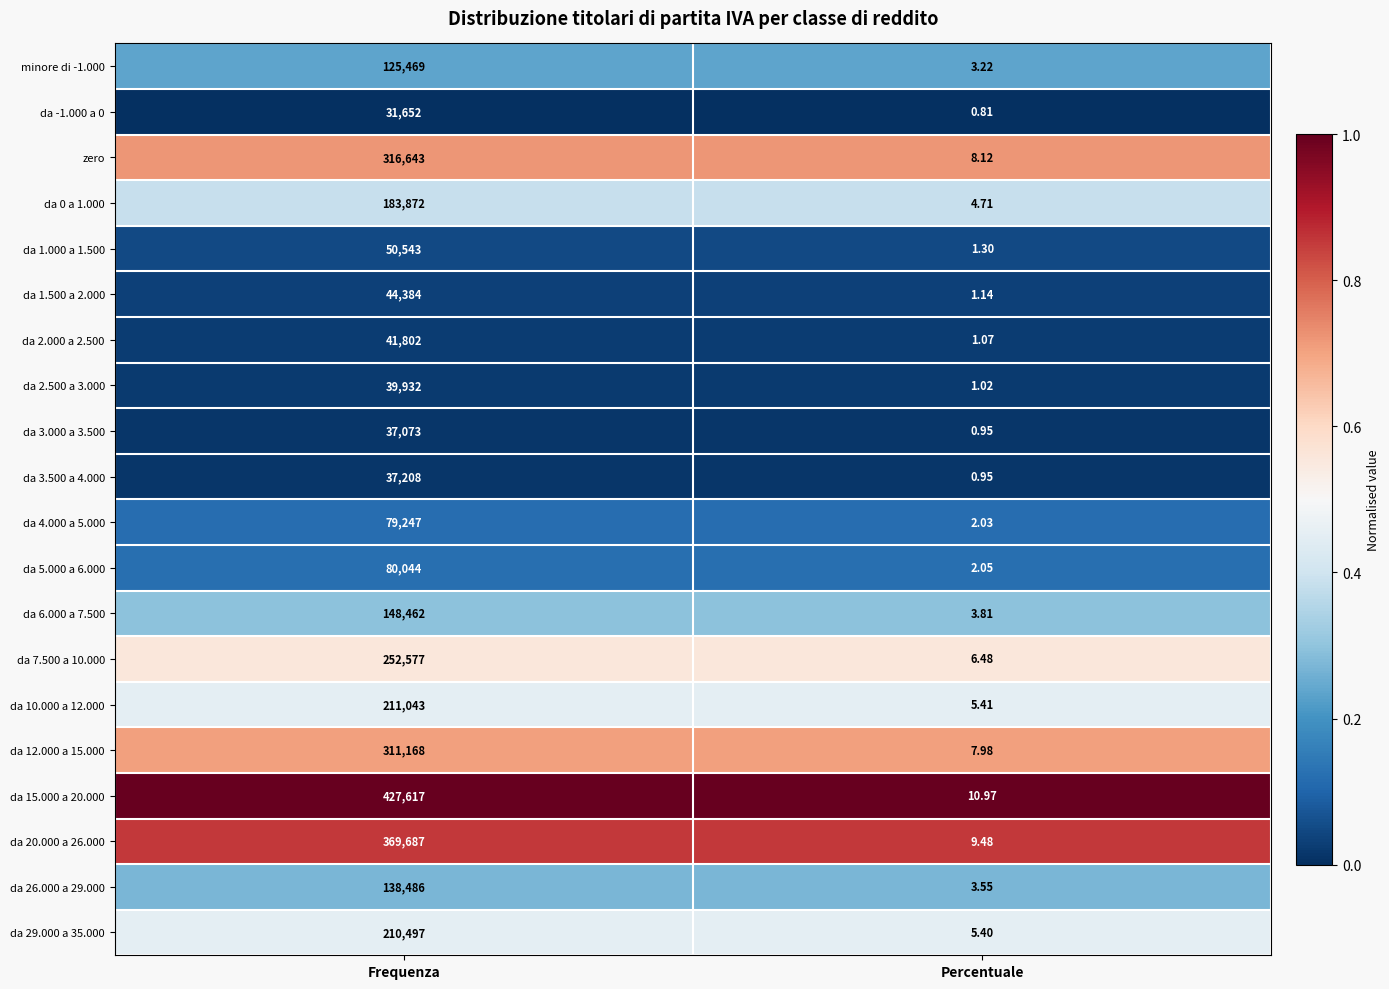

At which label does da 1.500 a 2.000 reach its peak?

Frequenza